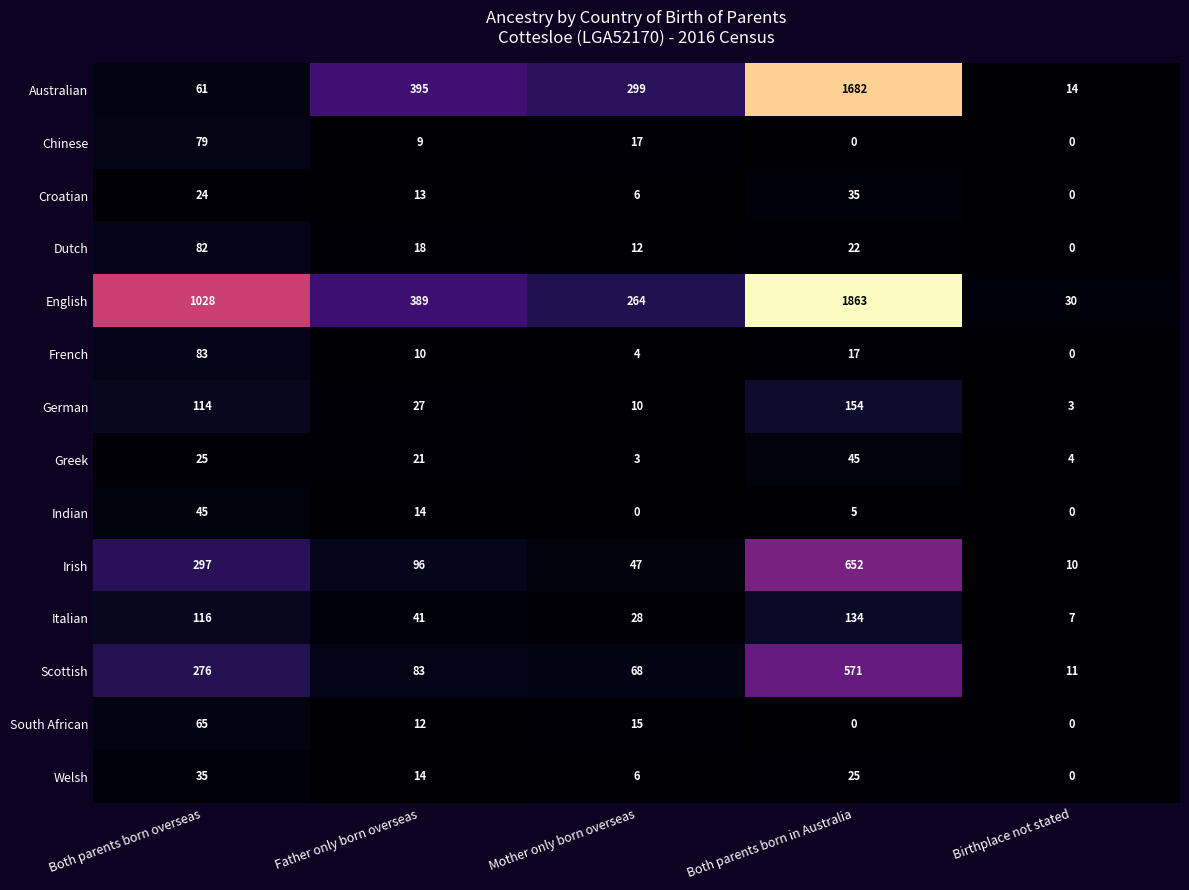

List the labels in order of German value, largest first.

Both parents born in Australia, Both parents born overseas, Father only born overseas, Mother only born overseas, Birthplace not stated